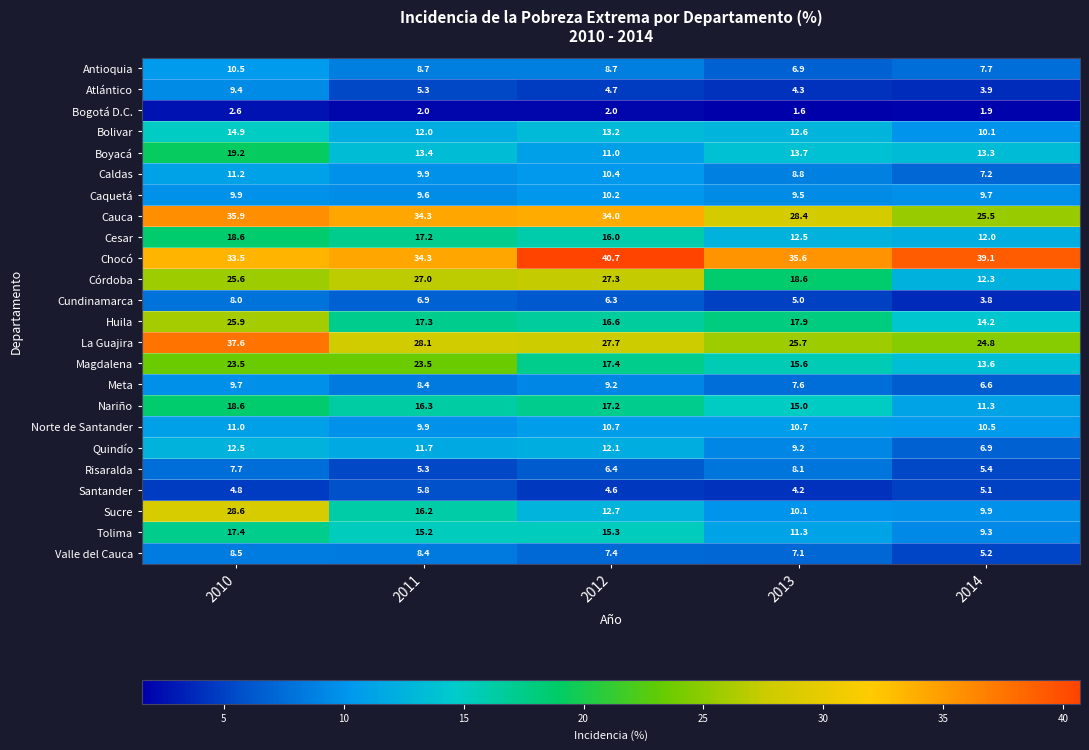

At which category does the chart reach its peak across all series?

2012